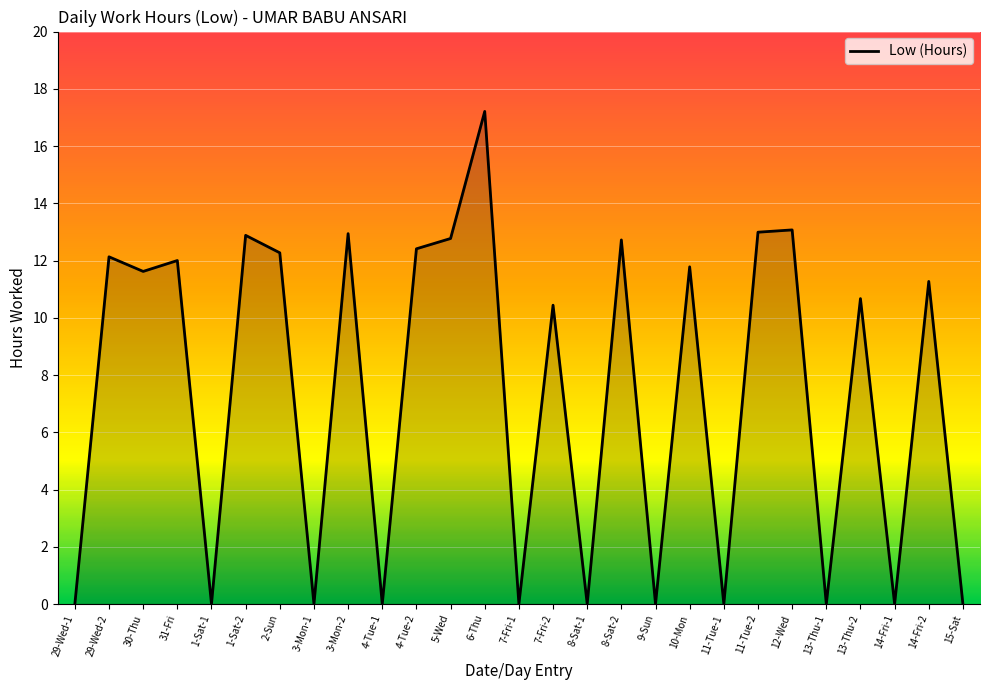

At which label does the data first exceed 11?

29-Wed-2